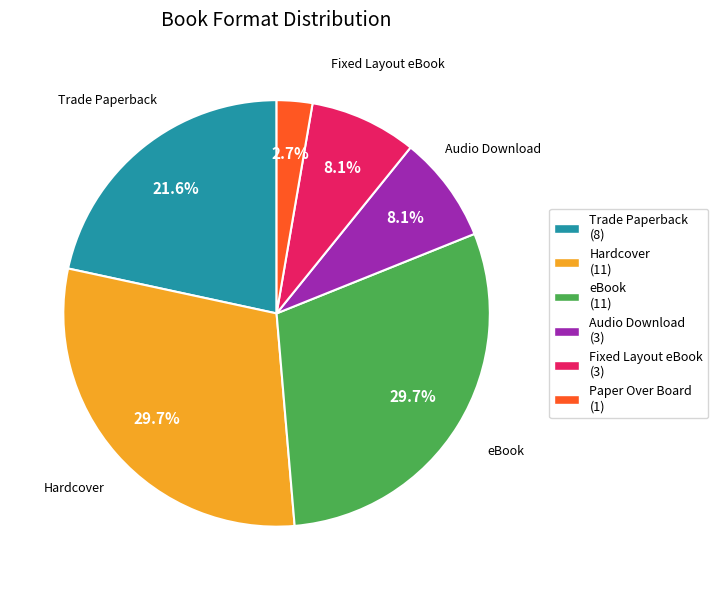

Count the number of slices in the pie.

6